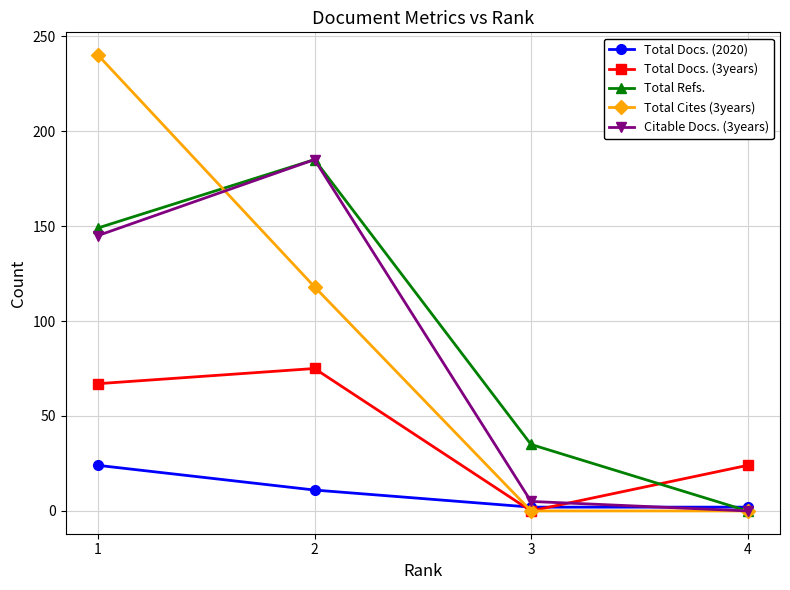

Reading right to left, list all the values displayed in this chart.

Total Docs. (2020): 2	2	11	24
Total Docs. (3years): 24	0	75	67
Total Refs.: 0	35	185	149
Total Cites (3years): 0	0	118	240
Citable Docs. (3years): 0	5	185	145